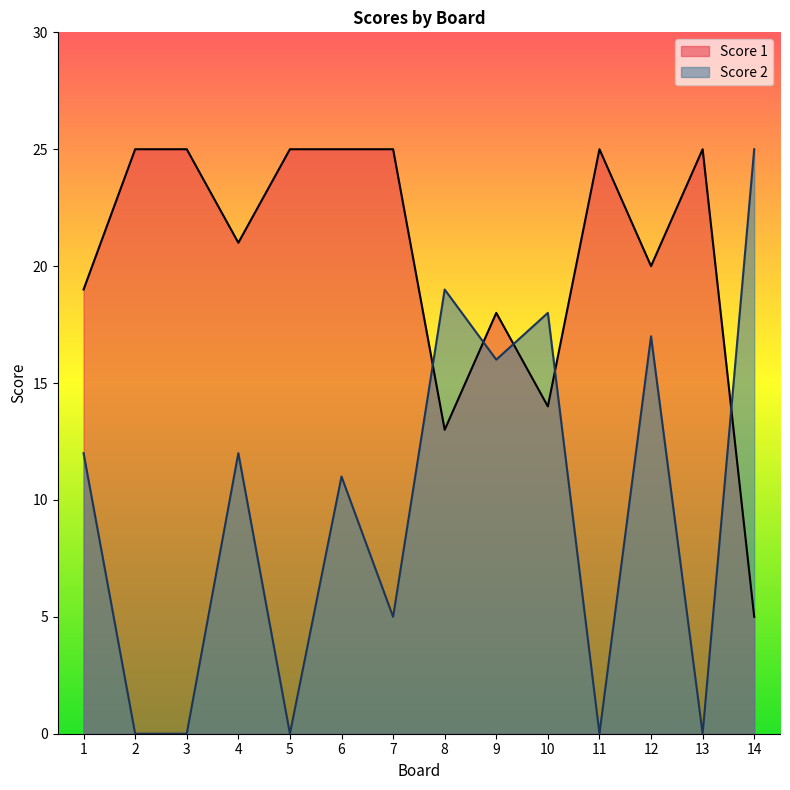

What is the value of the Score 2 point at the 7th from the left?

5